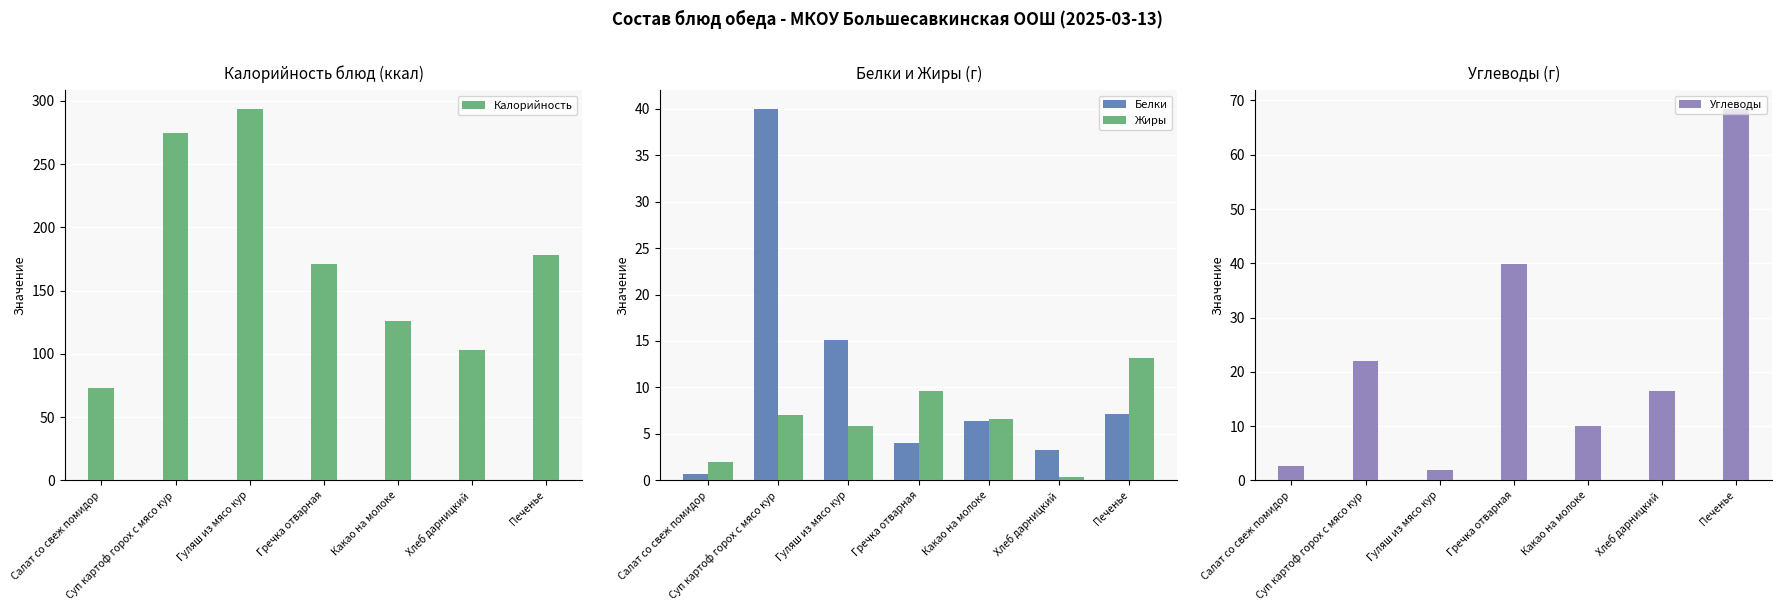

How many groups of bars are there?

7